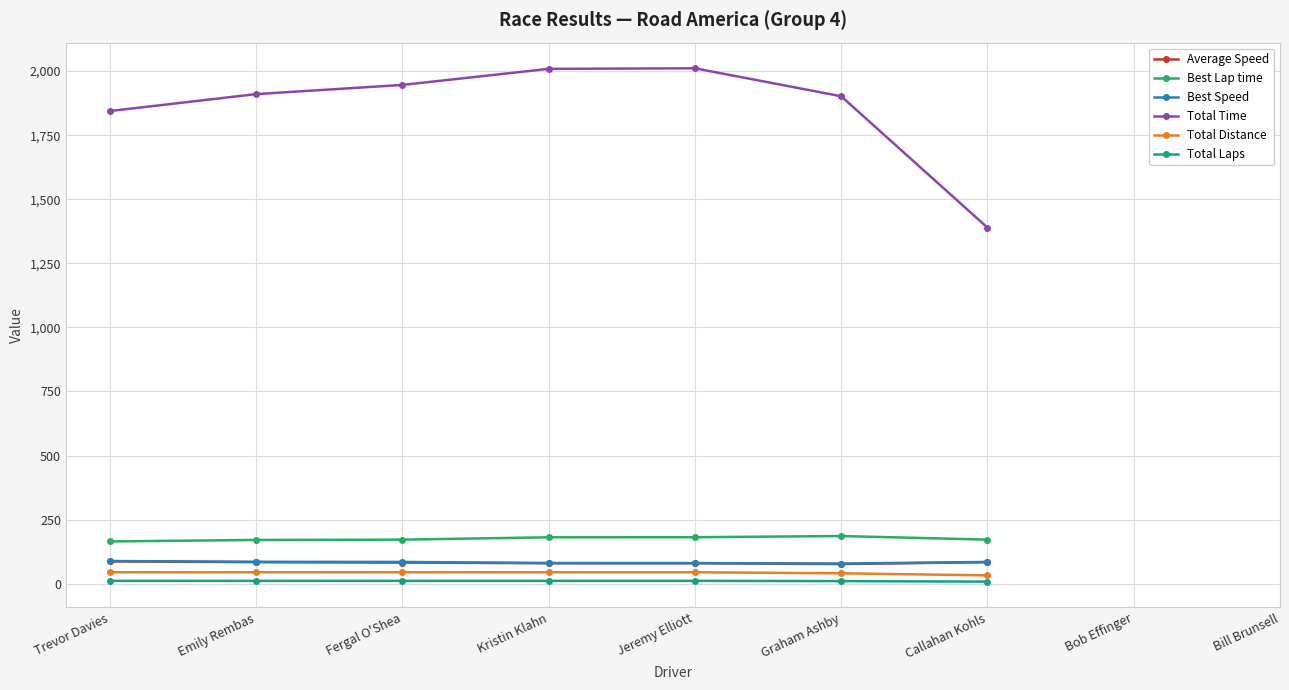

Where is Best Speed nearest to the value 83?

Callahan Kohls